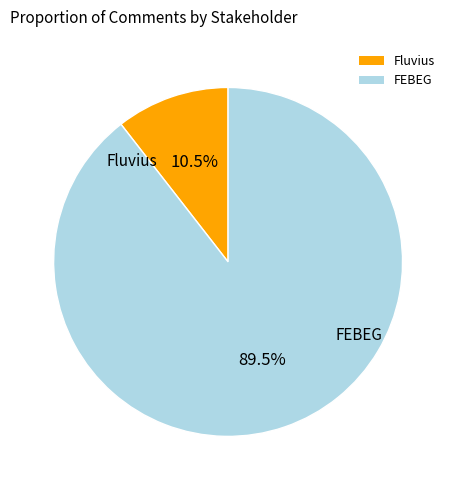

Which slice is the largest?

FEBEG